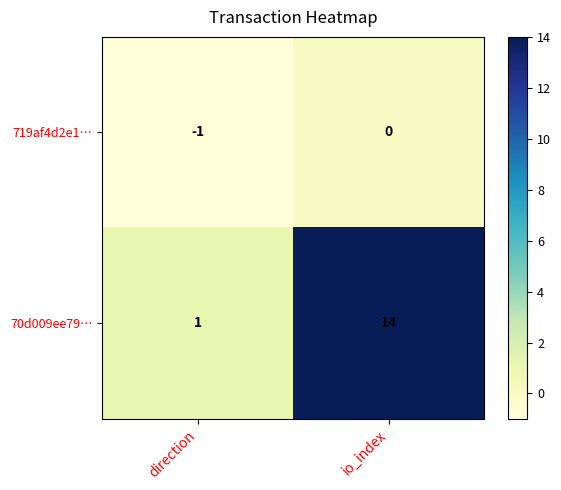

What is the difference between the 70d009ee79… values at direction and io_index?

13